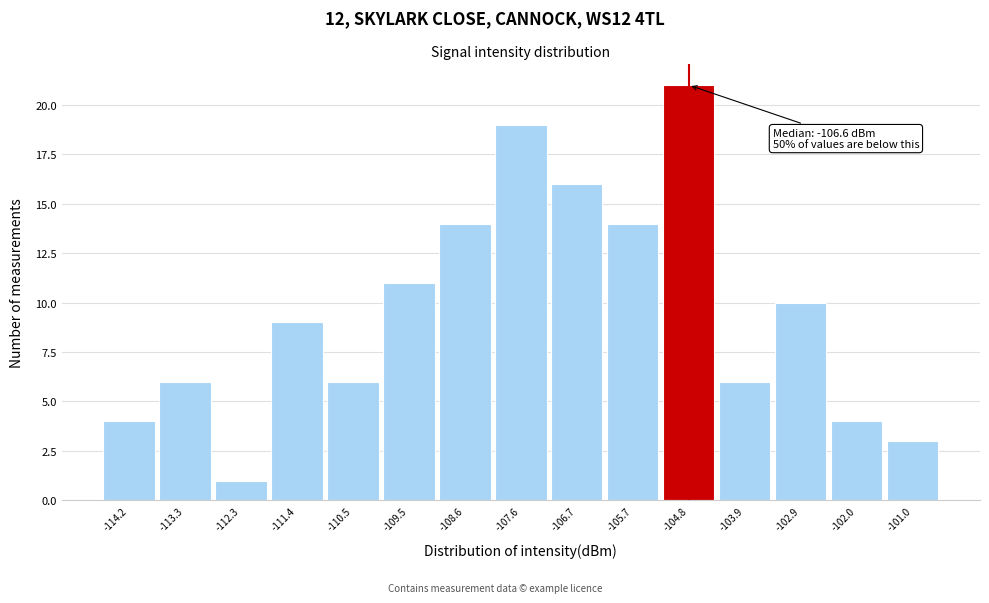

Reading left to right, extract all data points from this chart.

4	6	1	9	6	11	14	19	16	14	21	6	10	4	3